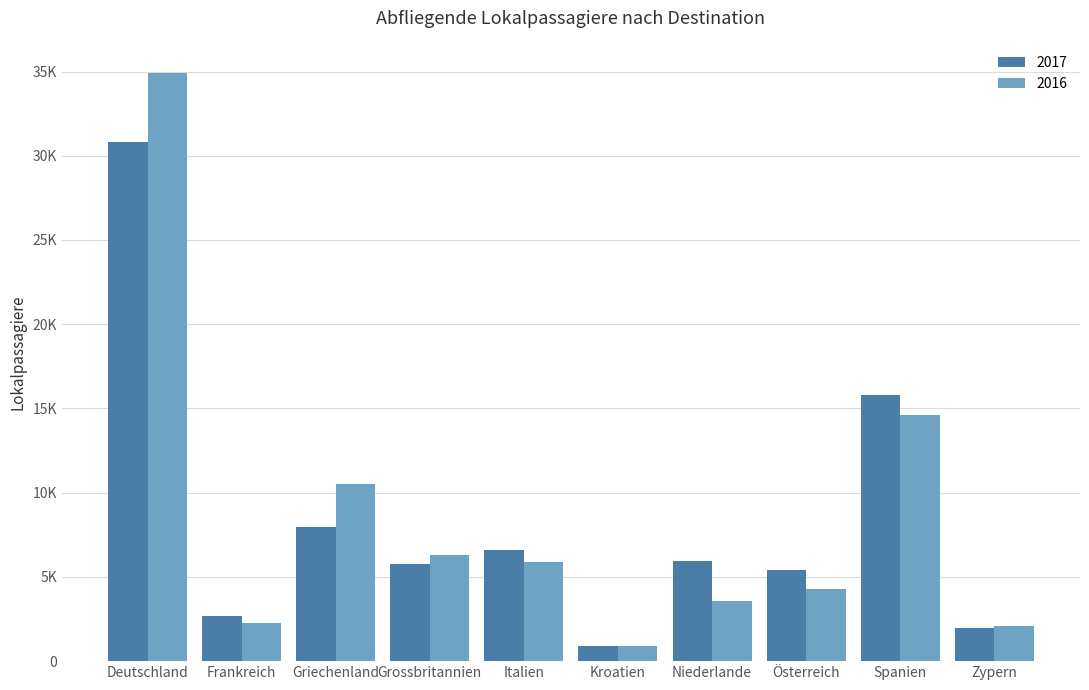

What is the sum of all 2016 values?

85348